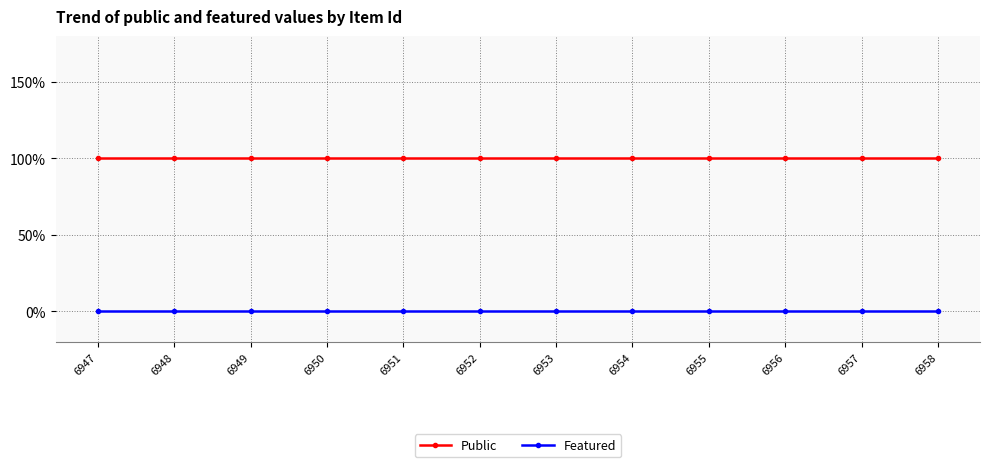

Rank the categories by Featured value from highest to lowest.

6947, 6948, 6949, 6950, 6951, 6952, 6953, 6954, 6955, 6956, 6957, 6958